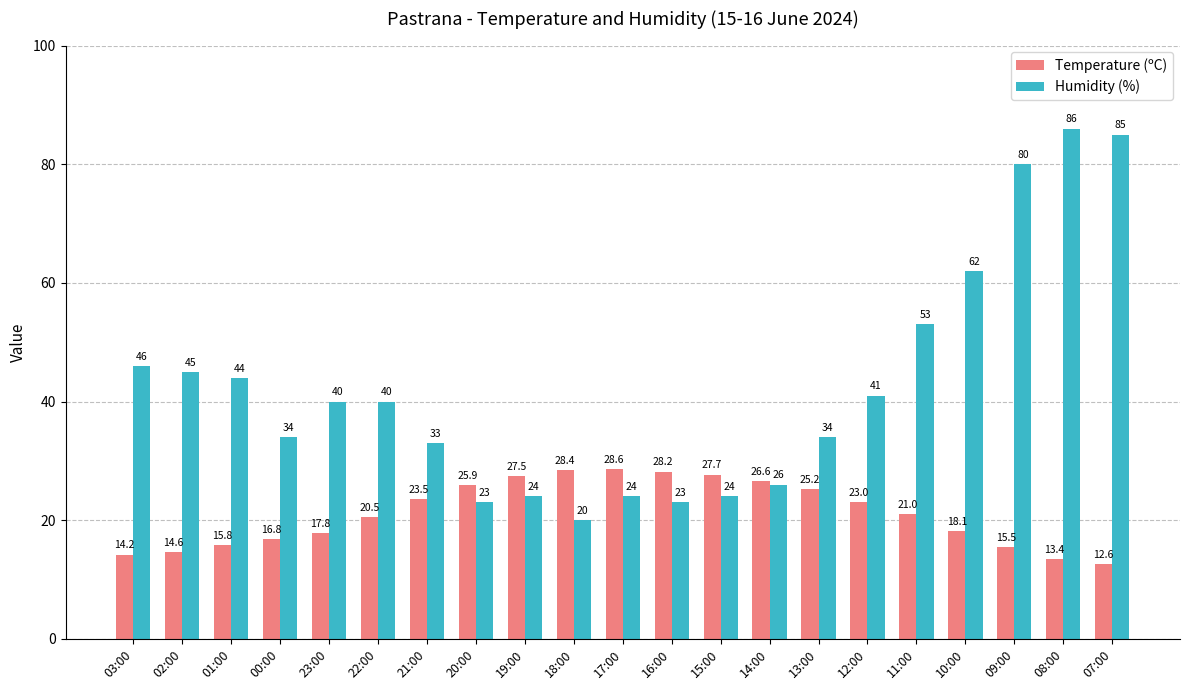

What is the approximate value of Humidity (%) at 07:00?

85.0